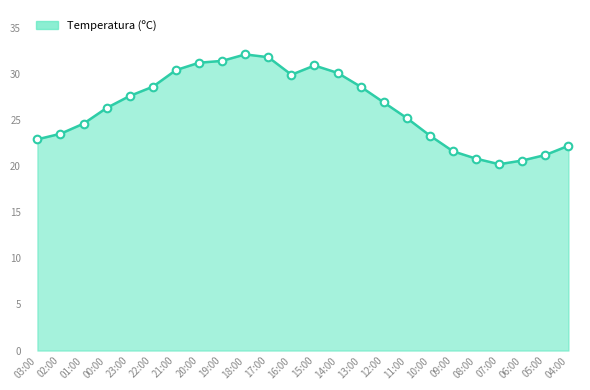

What is the change in value from 14:00 to 06:00?

-9.5